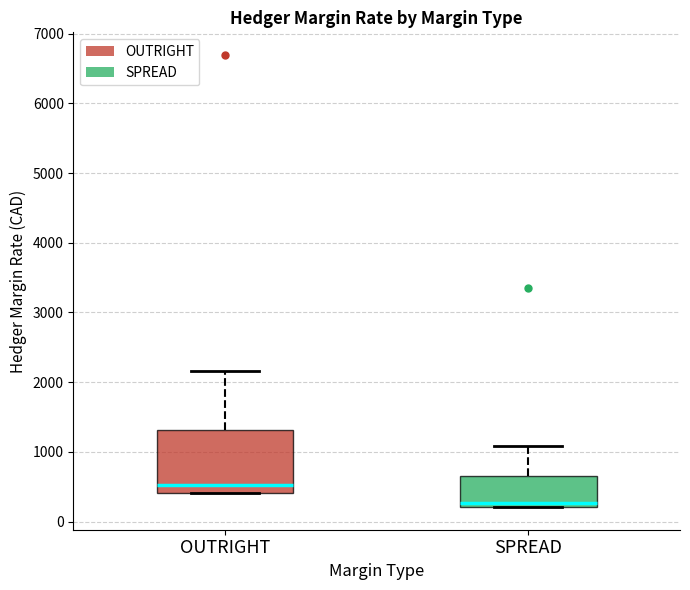

Which box is the tallest, from its lower edge to its upper edge?

OUTRIGHT